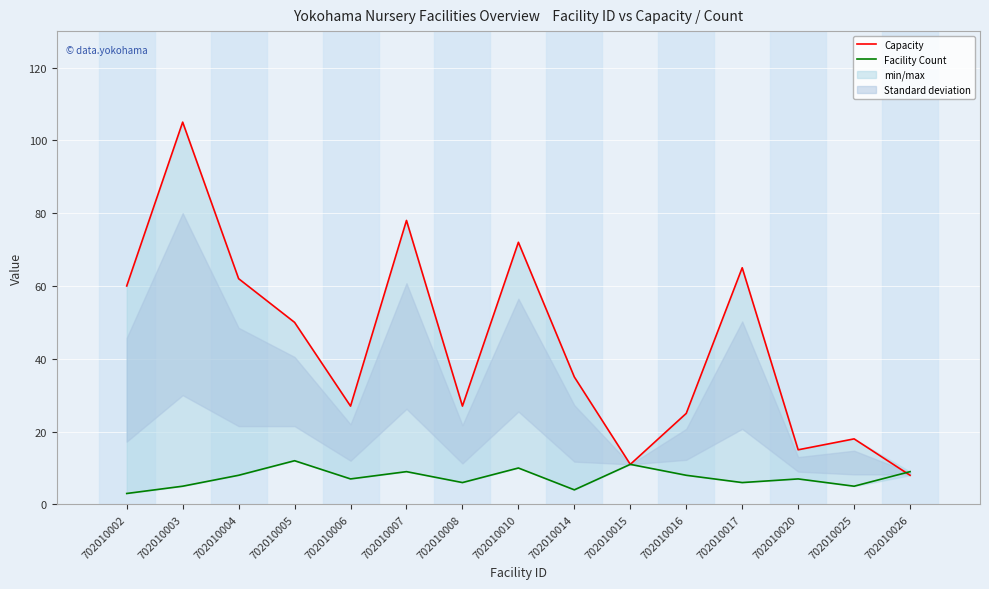

Which series changed the most between 702010007 and 702010008?

Capacity